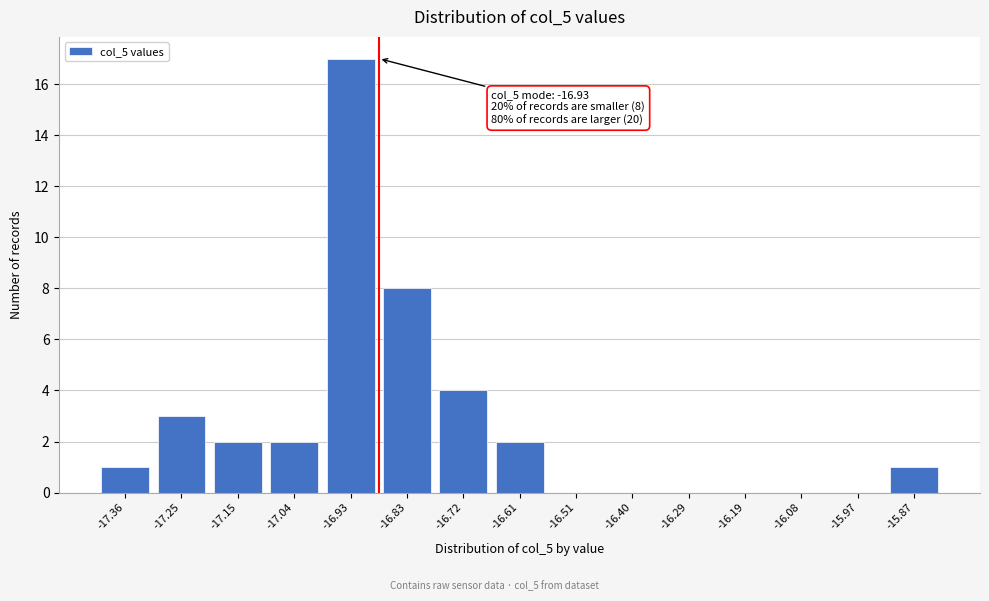

Reading left to right, what are all the values shown in this chart?

-17.36=1	-17.25=3	-17.15=2	-17.04=2	-16.93=17	-16.83=8	-16.72=4	-16.61=2	-16.51=0	-16.40=0	-16.29=0	-16.19=0	-16.08=0	-15.97=0	-15.87=1